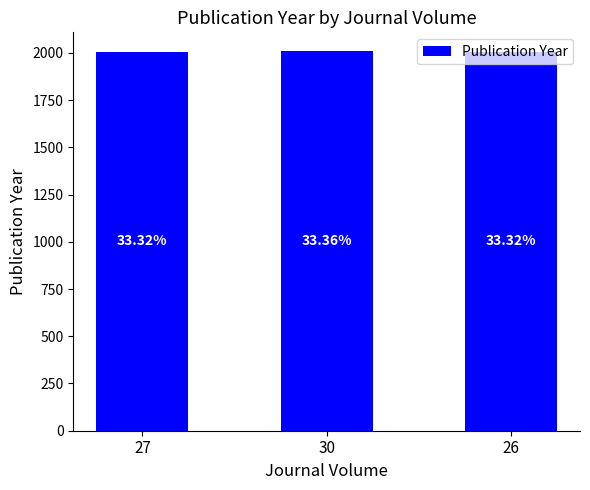

Does the chart contain any negative values?

No